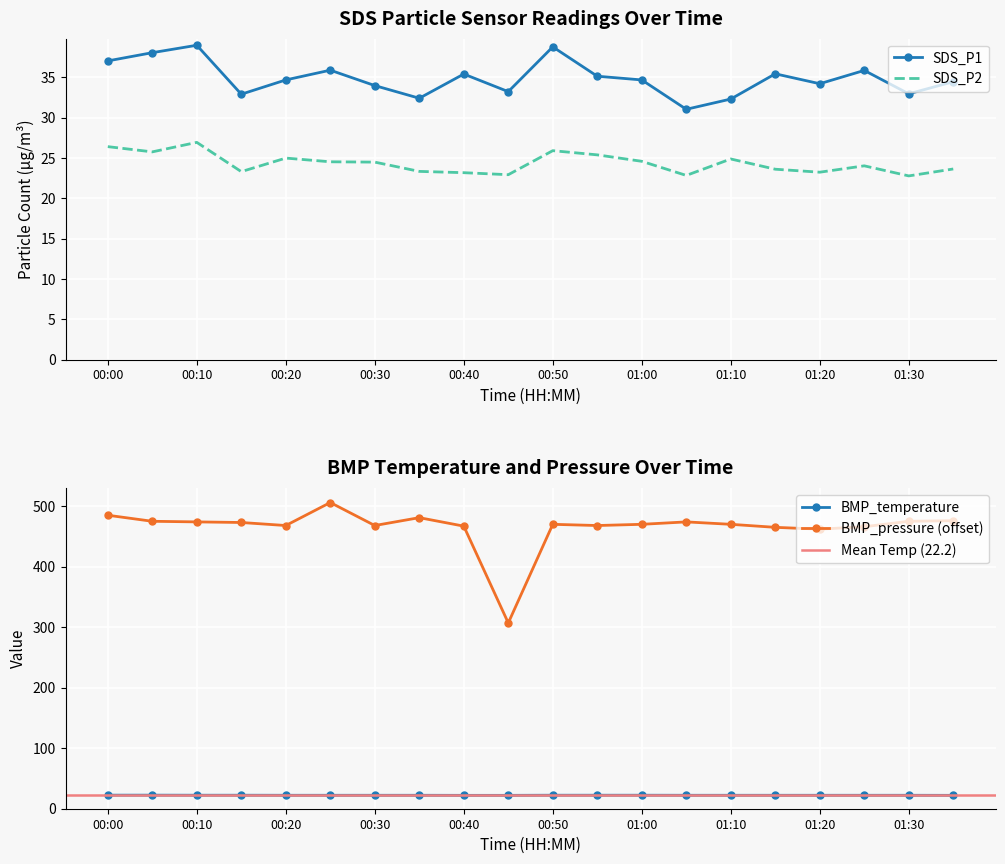

Is it true that SDS_P1 equals 39.0 at 00:10?

True